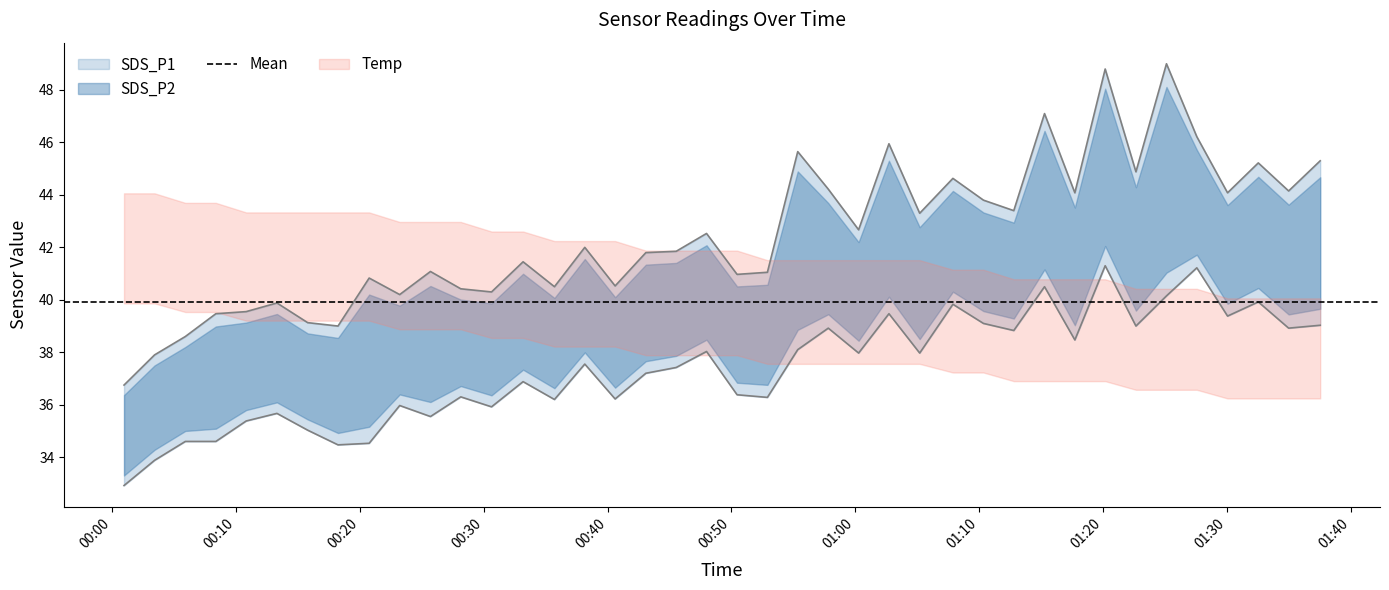

What is the difference between the SDS_P2 values at 2022/04/16 00:28:08 and 2022/04/16 00:43:05?

0.9